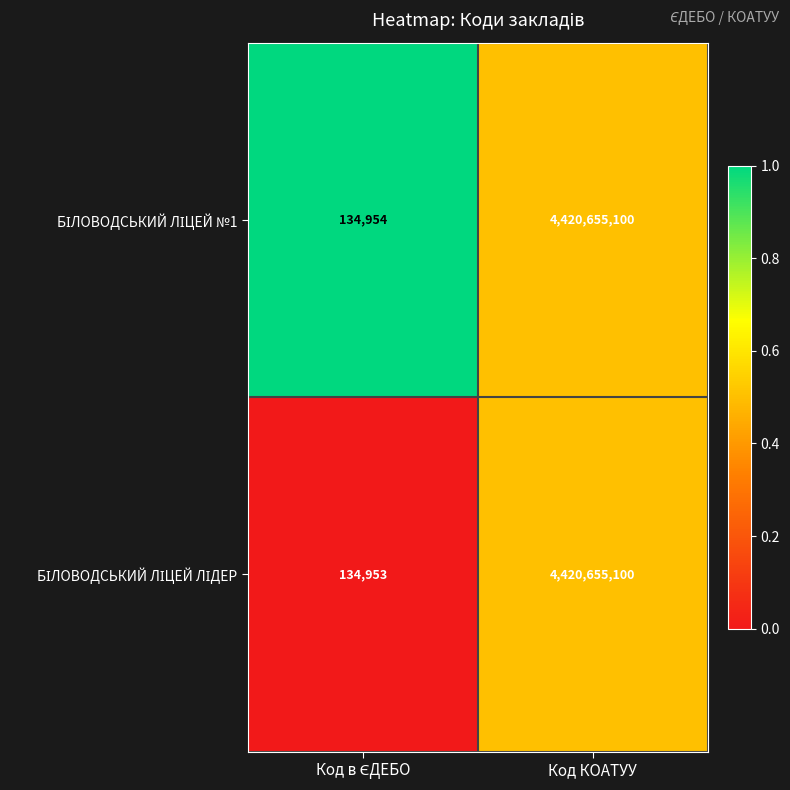

At which category is the sum across all series the highest?

Код КОАТУУ